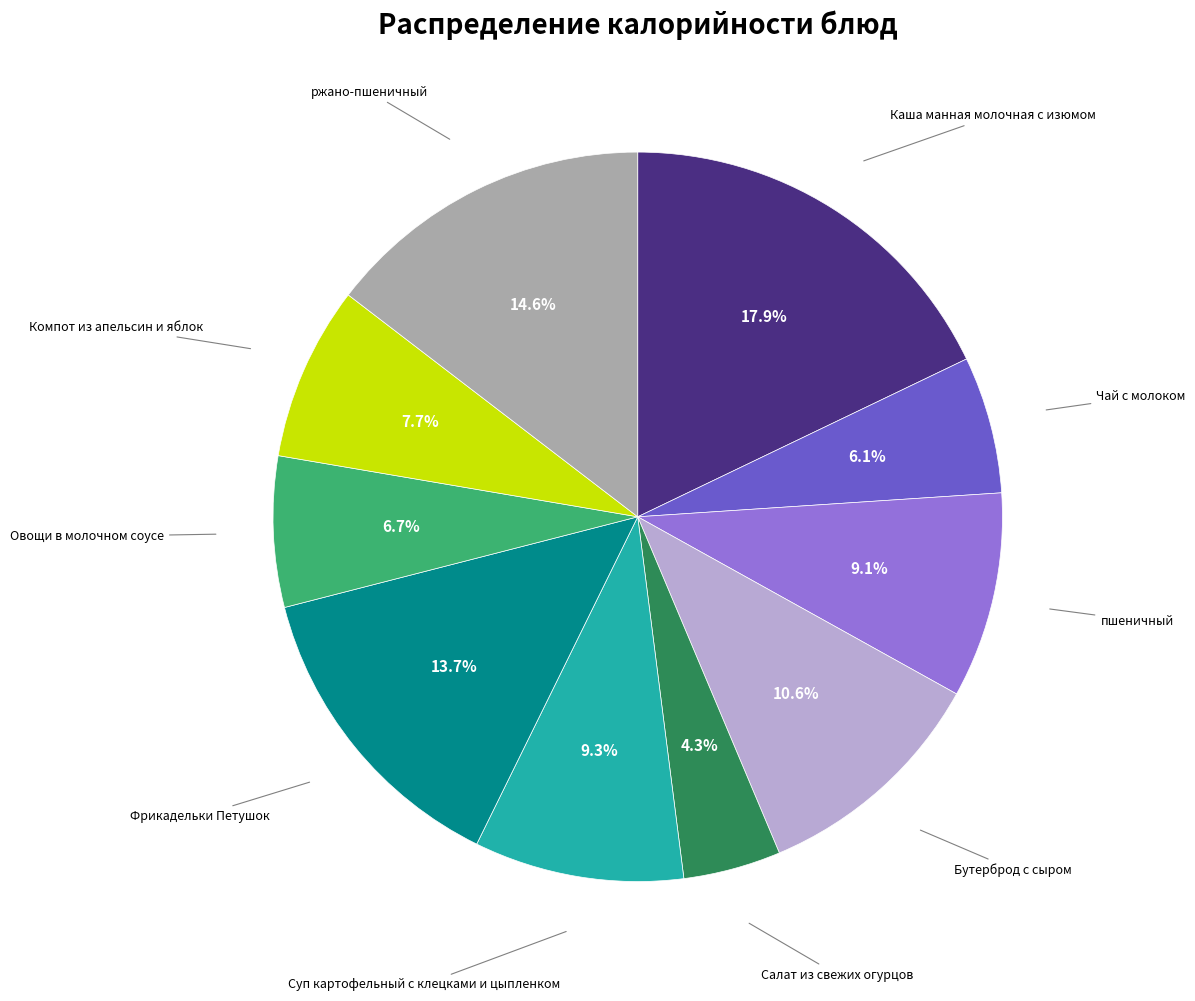

Is there a majority slice in this chart?

No